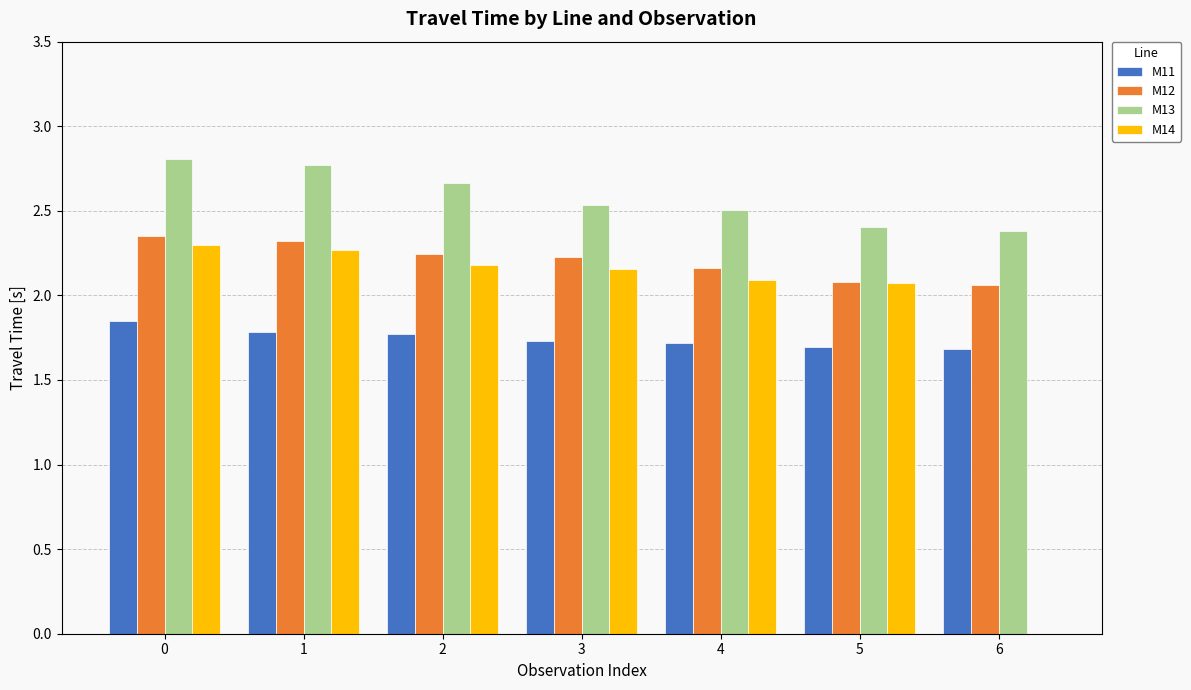

What is the difference between the M13 values at 5 and 1?

0.4